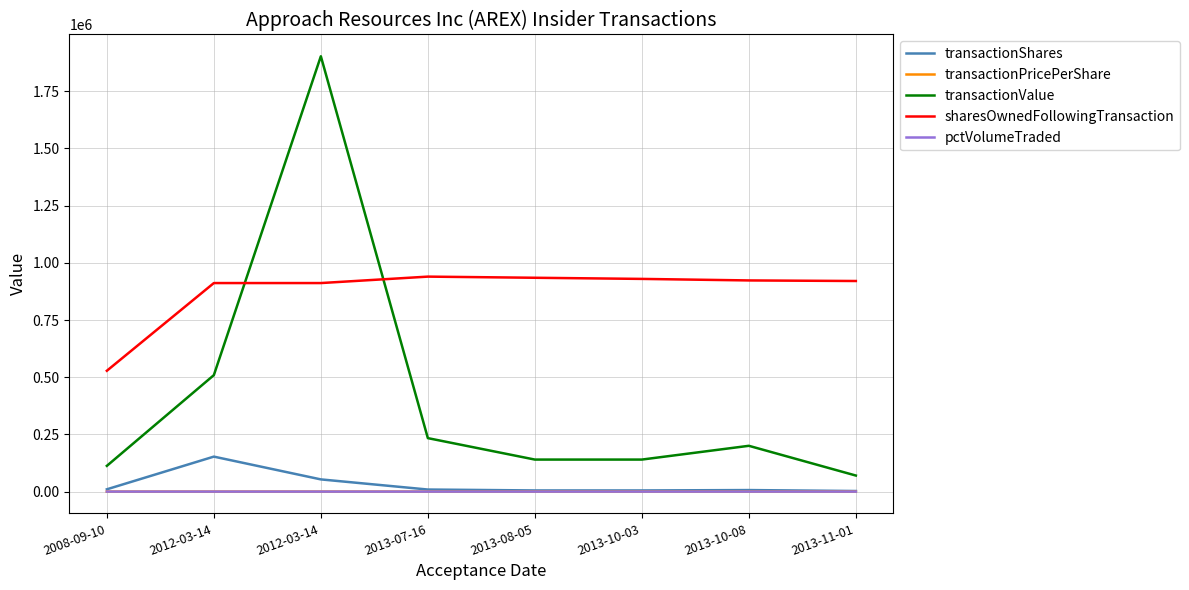

How many series are shown in this chart?

5